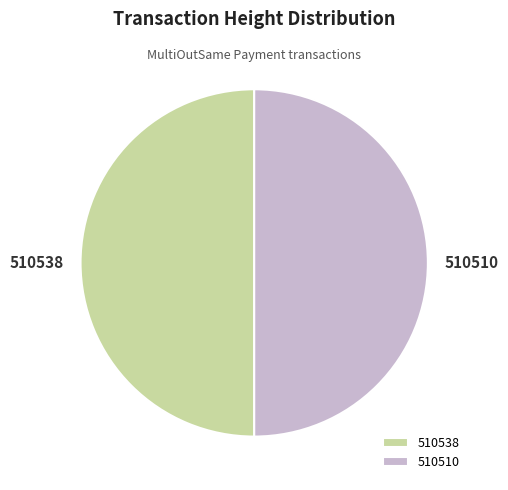

Approximately how many times larger is the value at 510510 compared to 510538?

1.0